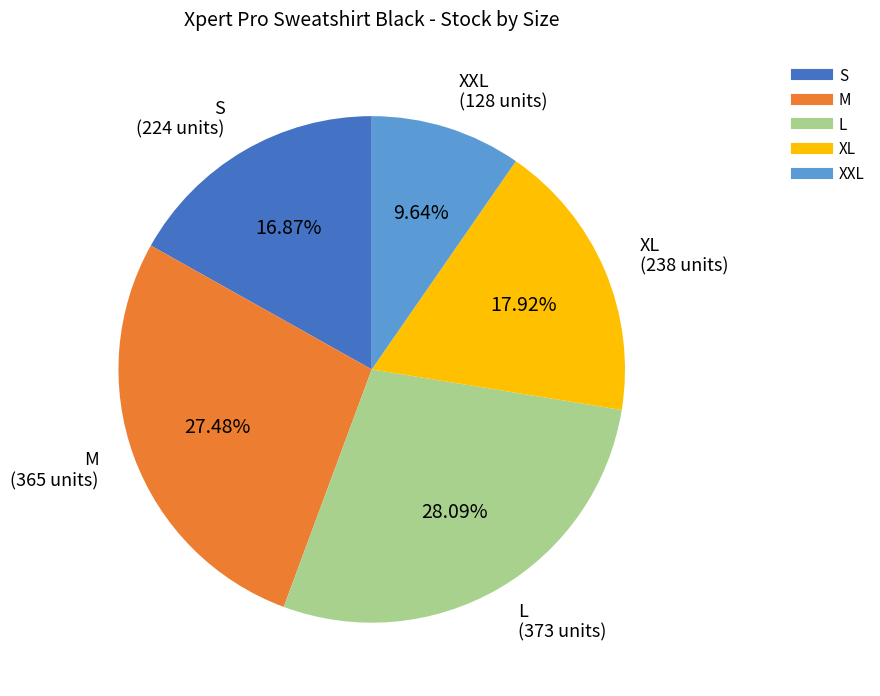

What percentage is the L slice, to the nearest percent?

28%